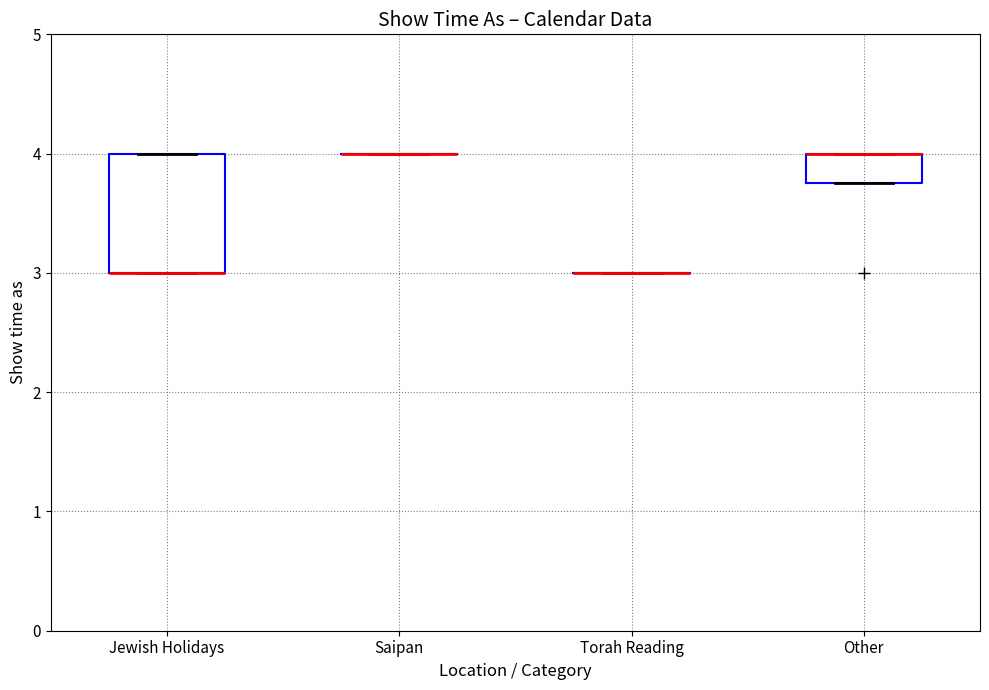

Reading left to right, transcribe this box plot: for each box, give where its median line is, the range the box spans, and where its two whiskers end, as read against the y-axis. The values are not printed on the chart, so give them approximately, as read against the axis.

Jewish Holidays: median 3.0 (drawn on the box's lower edge), box 3.0 to 4.0, whiskers 3.0 to 4.0
Saipan: box collapsed to a line at 4.0, whiskers 4.0 to 4.0
Torah Reading: box collapsed to a line at 3.0, whiskers 3.0 to 3.0
Other: median 4.0 (drawn on the box's upper edge), box 3.8 to 4.0, whiskers 3.8 to 4.0